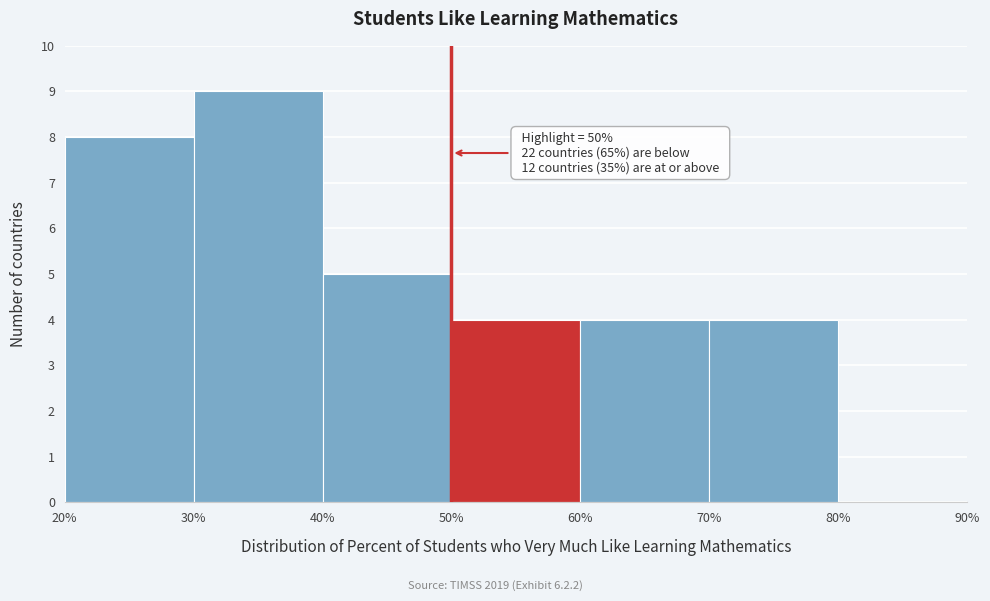

Which range on the x-axis has the tallest bar?

30% to 40%